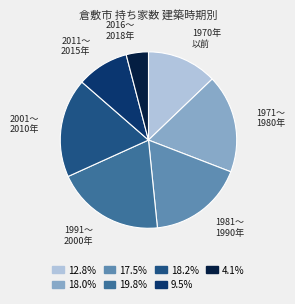

Is there any slice that represents more than half of the pie?

No